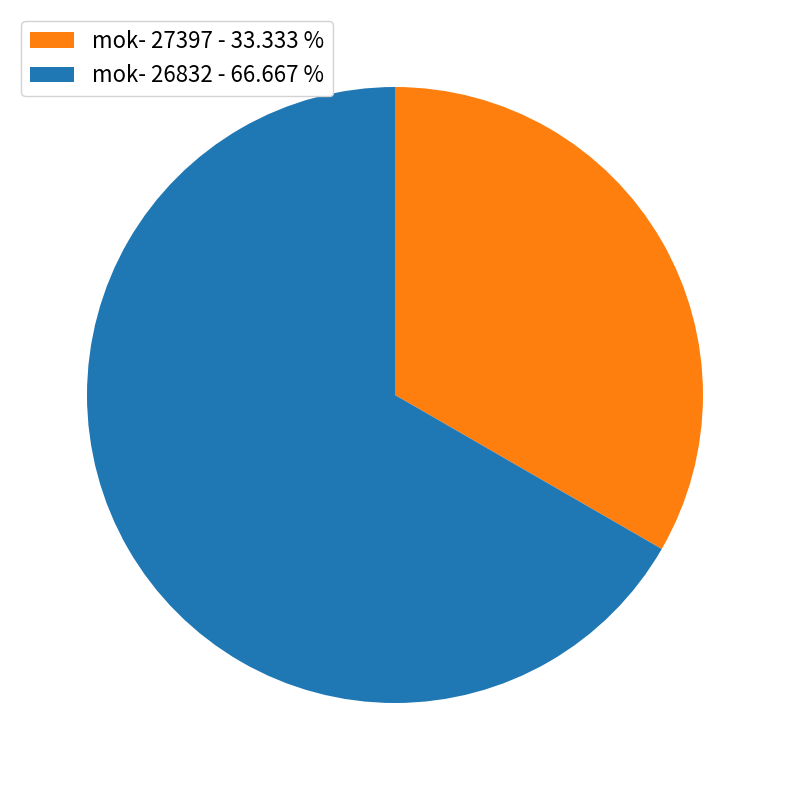

What is the smallest slice in the pie chart?

mok- 27397